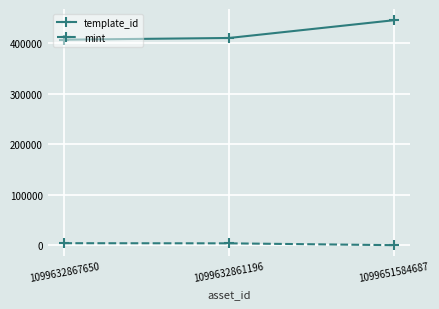

The template_id series shows 407032 at 1099632867650. True or false?

True